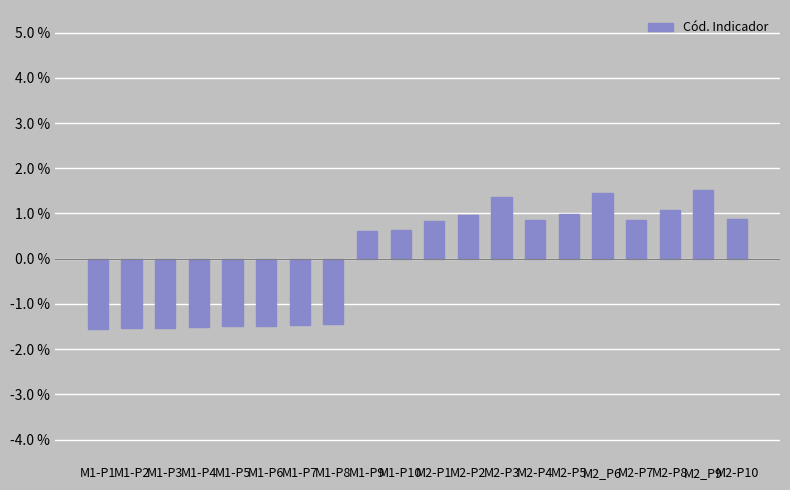

What is the change in value from M1-P9 to M2-P4?

+0.2